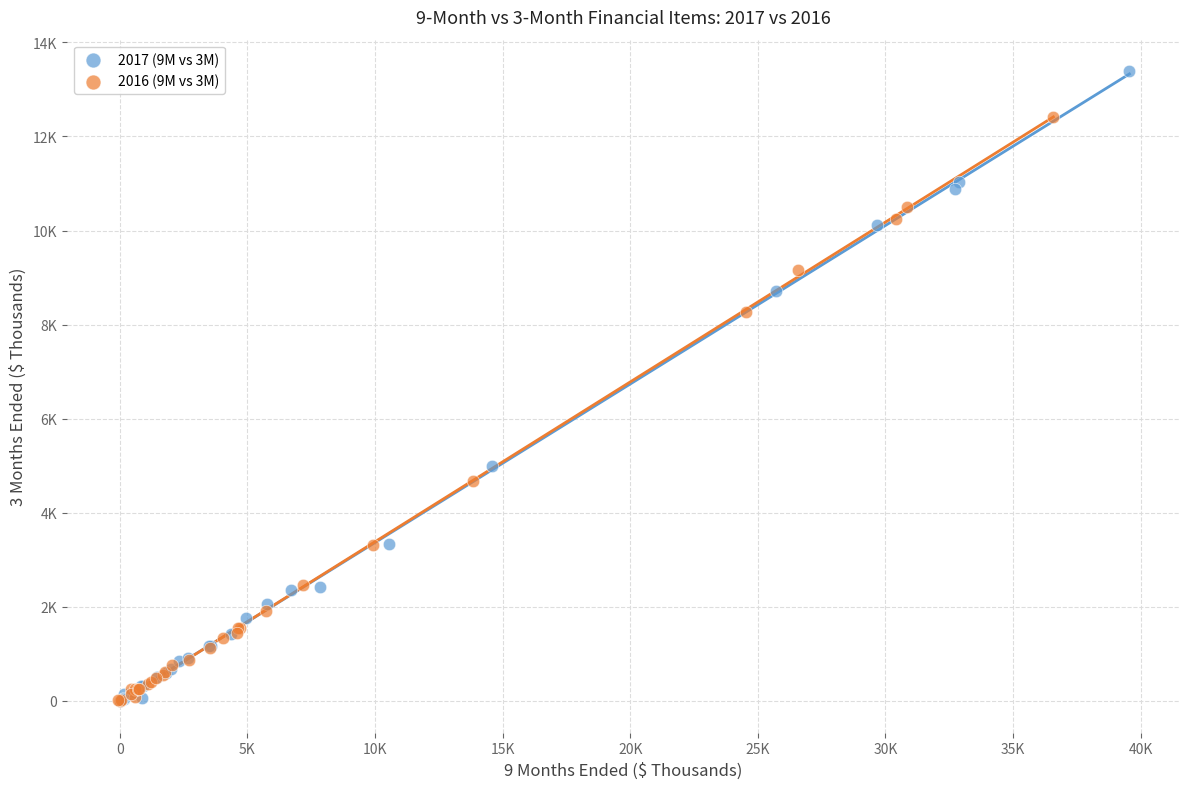

What are all the series names shown in the legend?

2017 (9M vs 3M), 2016 (9M vs 3M)